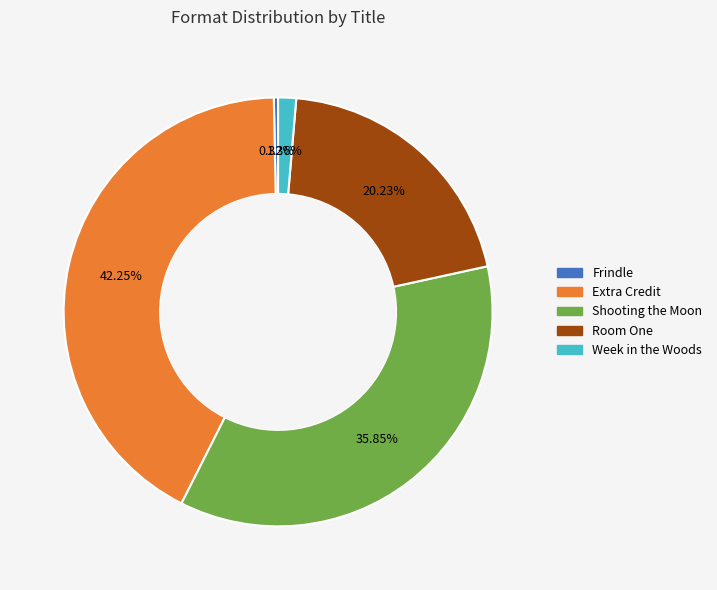

Does Frindle represent more than half of the total?

No